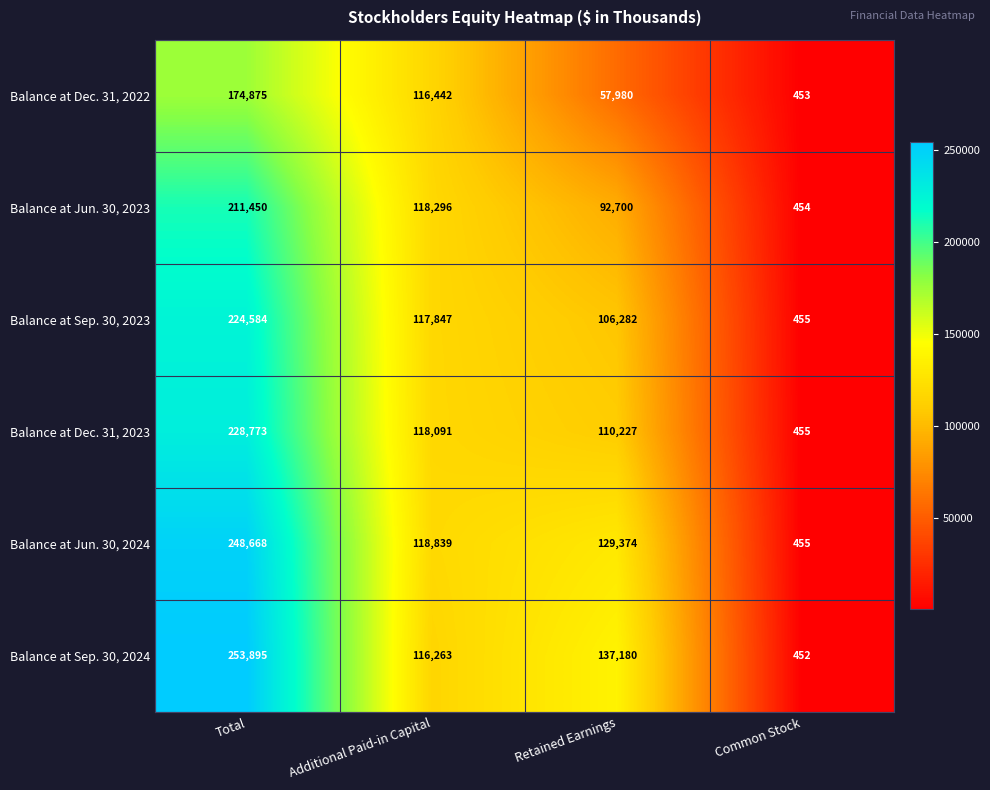

At how many categories does at least one series exceed 169694?

1